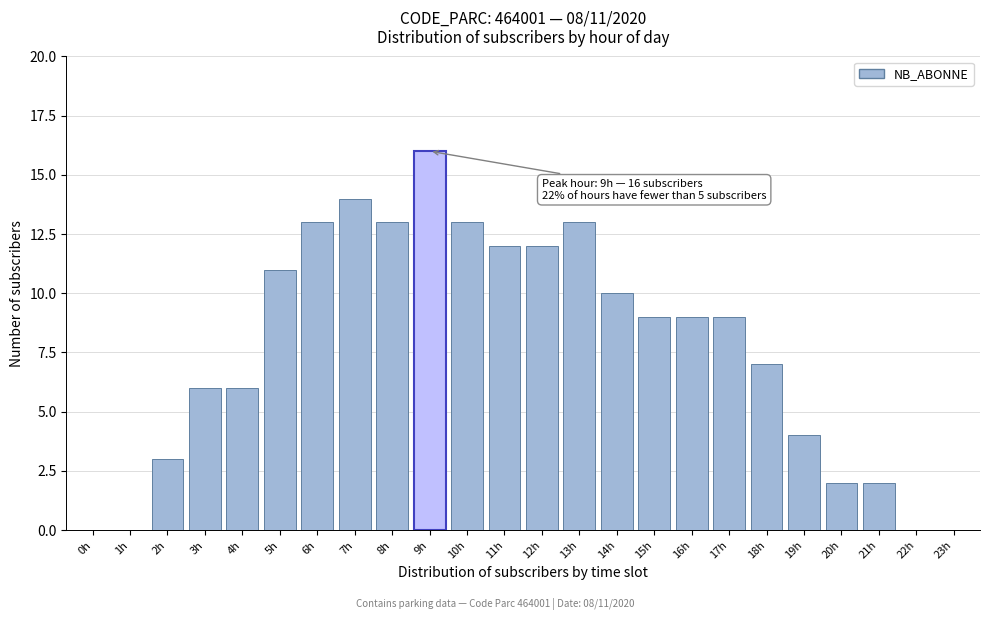

Reading left to right, extract all data points from this chart.

0h=0	1h=0	2h=3	3h=6	4h=6	5h=11	6h=13	7h=14	8h=13	9h=16	10h=13	11h=12	12h=12	13h=13	14h=10	15h=9	16h=9	17h=9	18h=7	19h=4	20h=2	21h=2	22h=0	23h=0